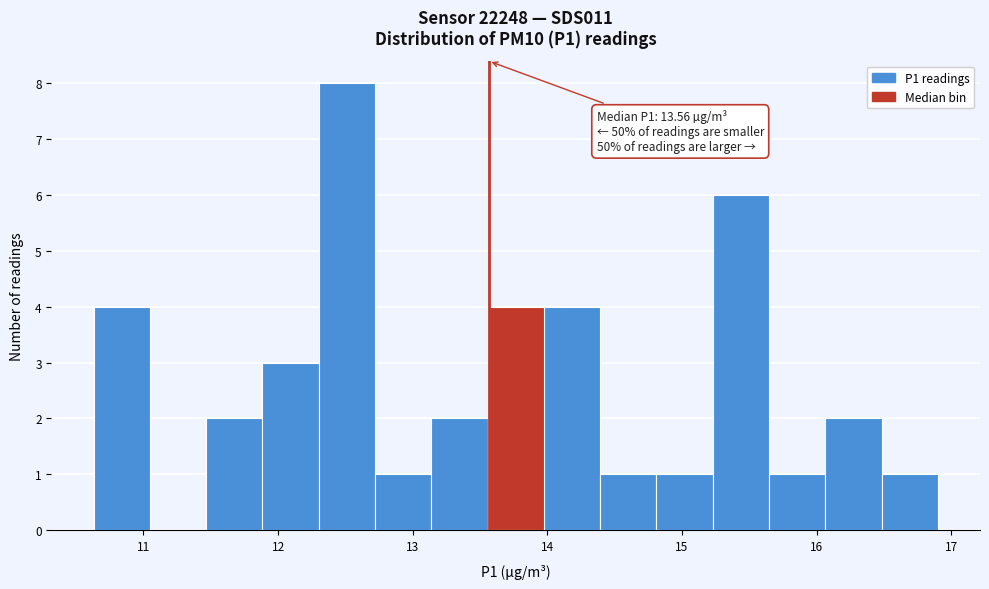

Over which range of the x-axis is the bar tallest?

12.3 to 12.7